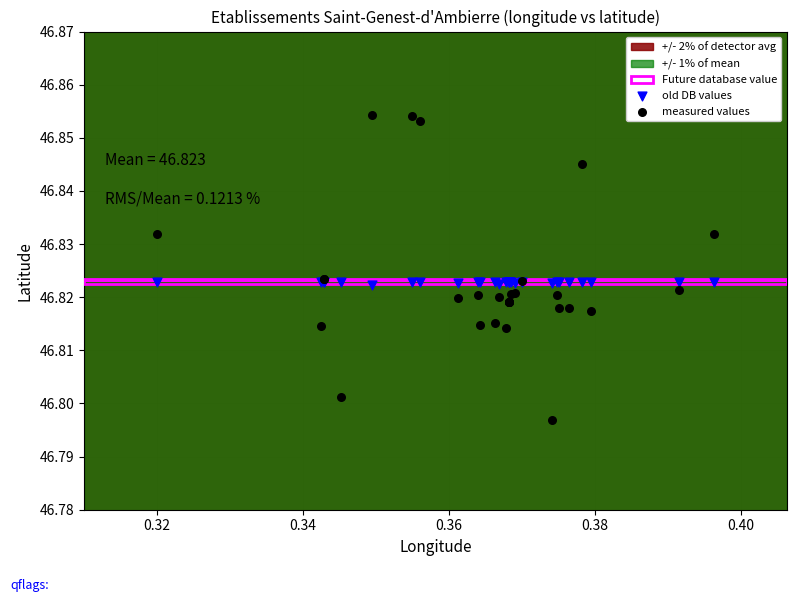

Which series reaches the minimum Y coordinate?

measured values